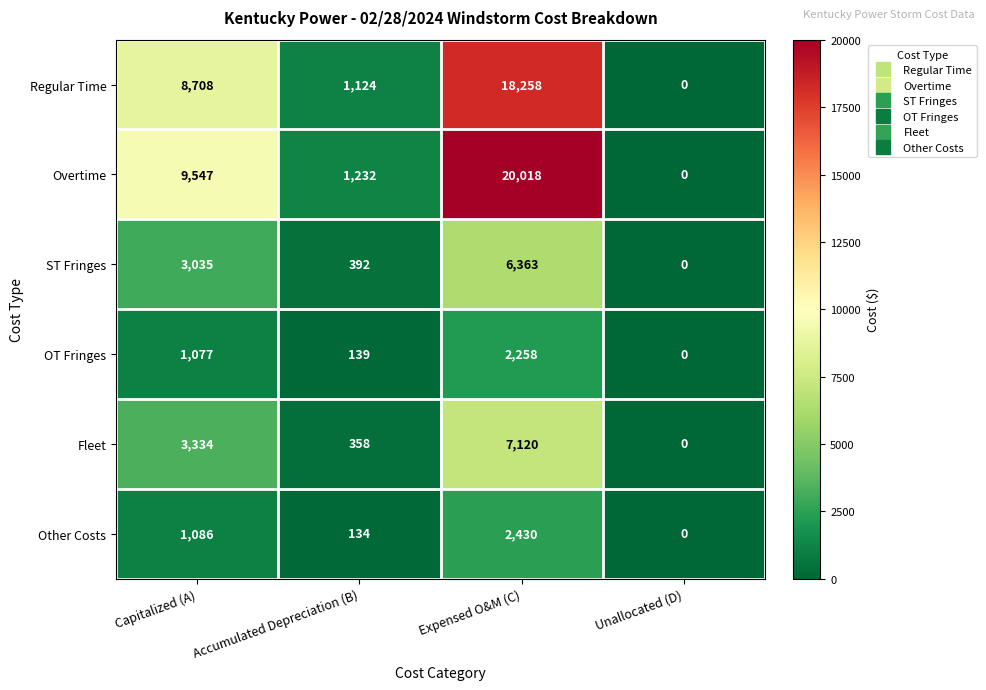

Reading left to right, transcribe all the data shown in this chart.

Regular Time: Capitalized (A)=8708	Accumulated Depreciation (B)=1124	Expensed O&M (C)=18258	Unallocated (D)=0
Overtime: Capitalized (A)=9547	Accumulated Depreciation (B)=1232	Expensed O&M (C)=20018	Unallocated (D)=0
ST Fringes: Capitalized (A)=3035	Accumulated Depreciation (B)=392	Expensed O&M (C)=6363	Unallocated (D)=0
OT Fringes: Capitalized (A)=1077	Accumulated Depreciation (B)=139	Expensed O&M (C)=2258	Unallocated (D)=0
Fleet: Capitalized (A)=3334	Accumulated Depreciation (B)=358	Expensed O&M (C)=7120	Unallocated (D)=0
Other Costs: Capitalized (A)=1086	Accumulated Depreciation (B)=134	Expensed O&M (C)=2430	Unallocated (D)=0